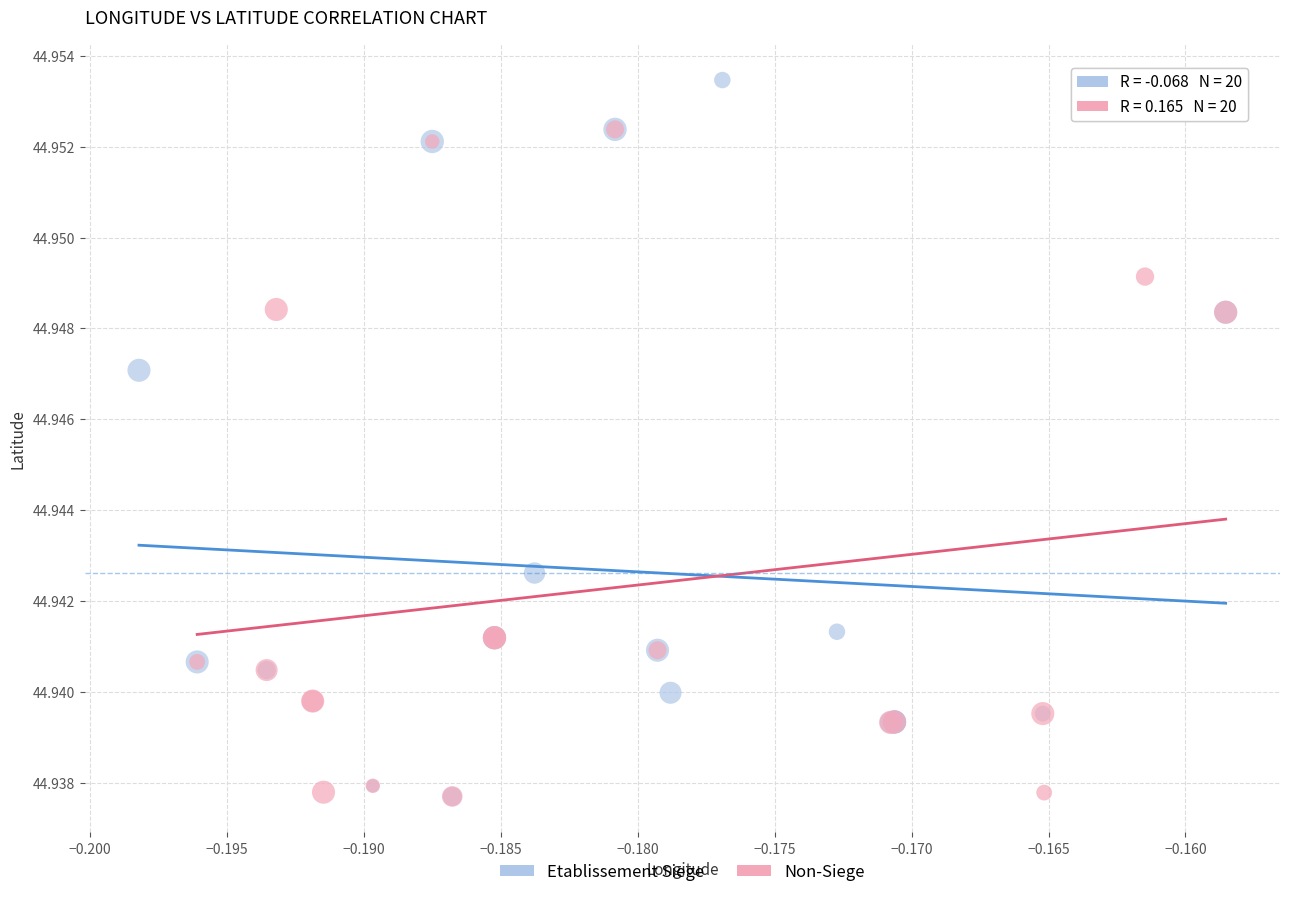

Which series has the widest spread of Y values?

Etablissement Siege